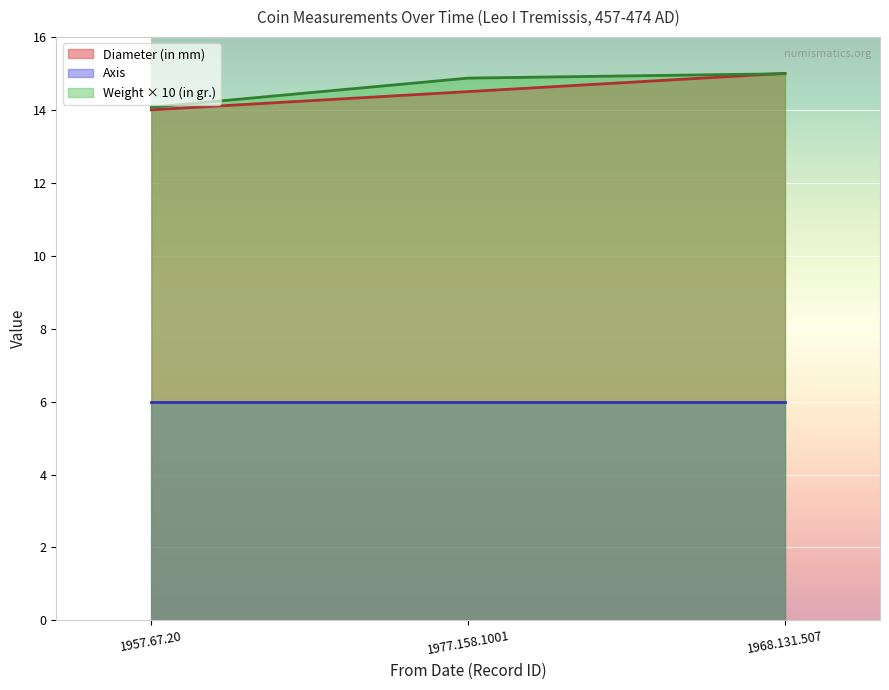

What is the sum of all Weight (in gr.) values?

43.9